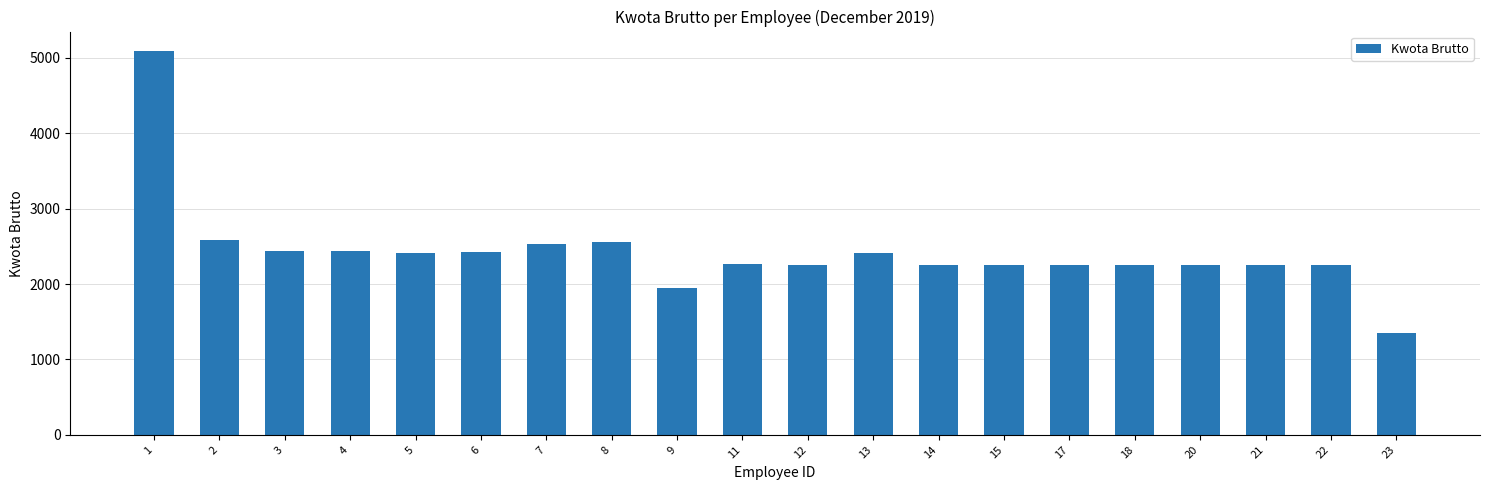

Are the bars grouped side by side (vs. stacked)?

No